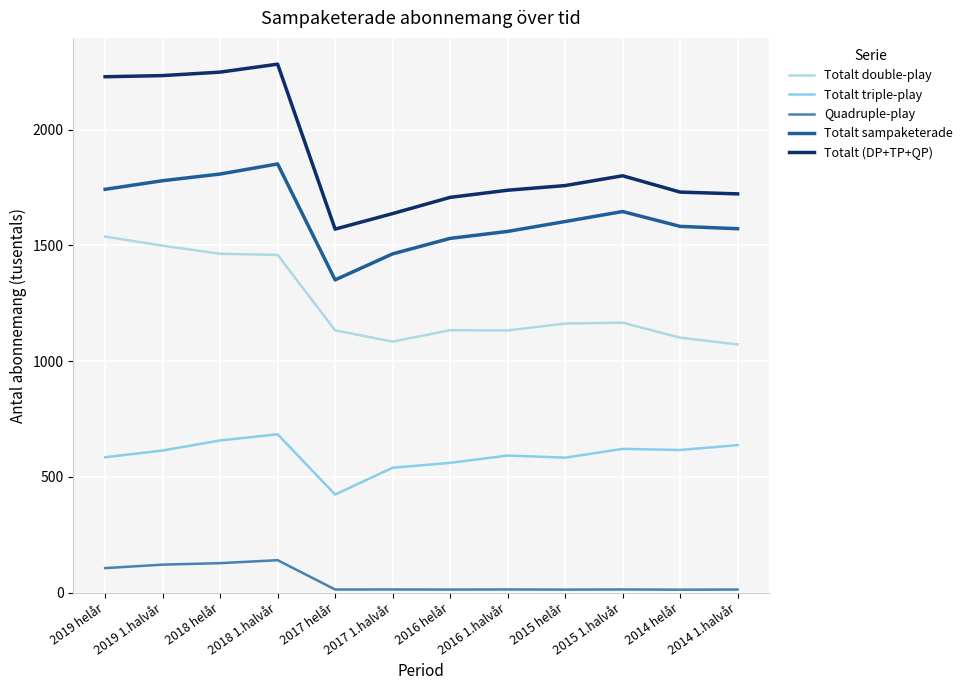

True or false: Quadruple-play and Totalt double-play cross at least once.

False